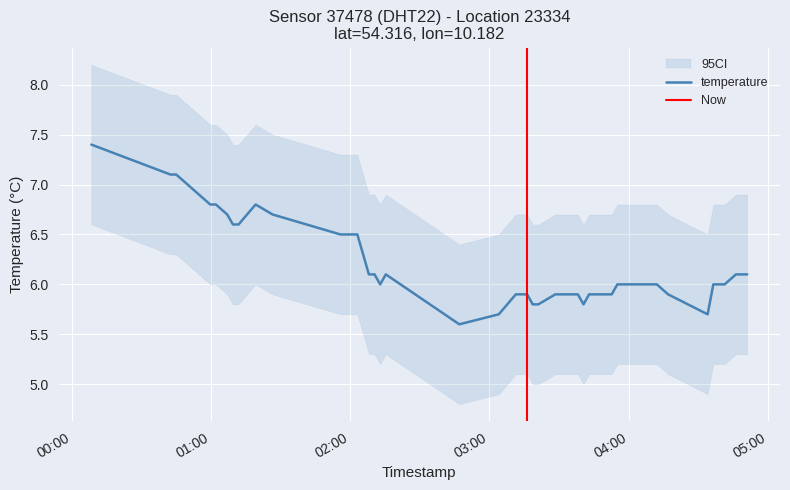

What position from the left is 2023-04-25T03:21:06?

23